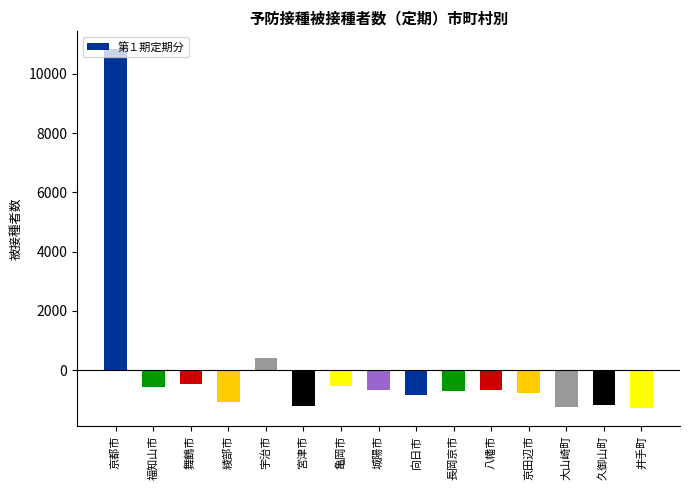

Are the bars horizontal?

No